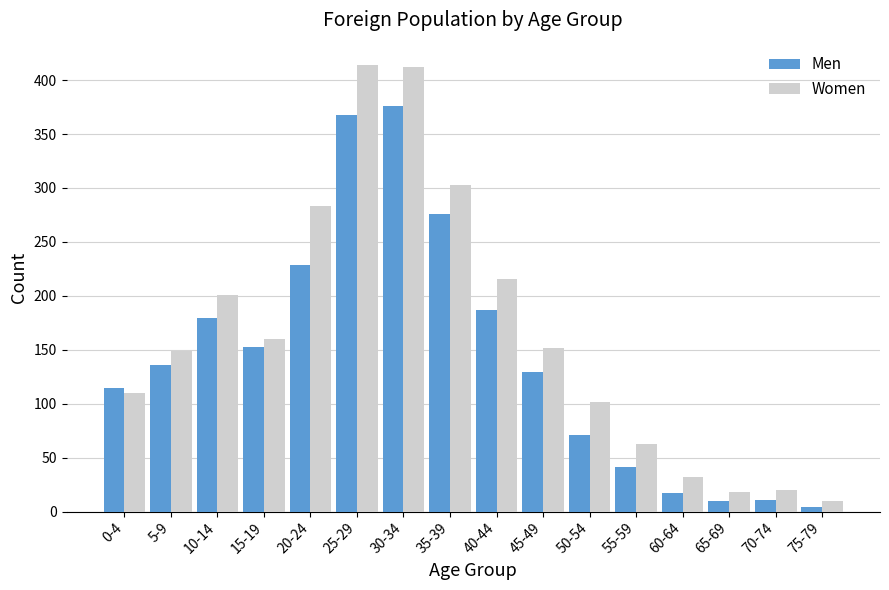

How many bars are there in each group?

2